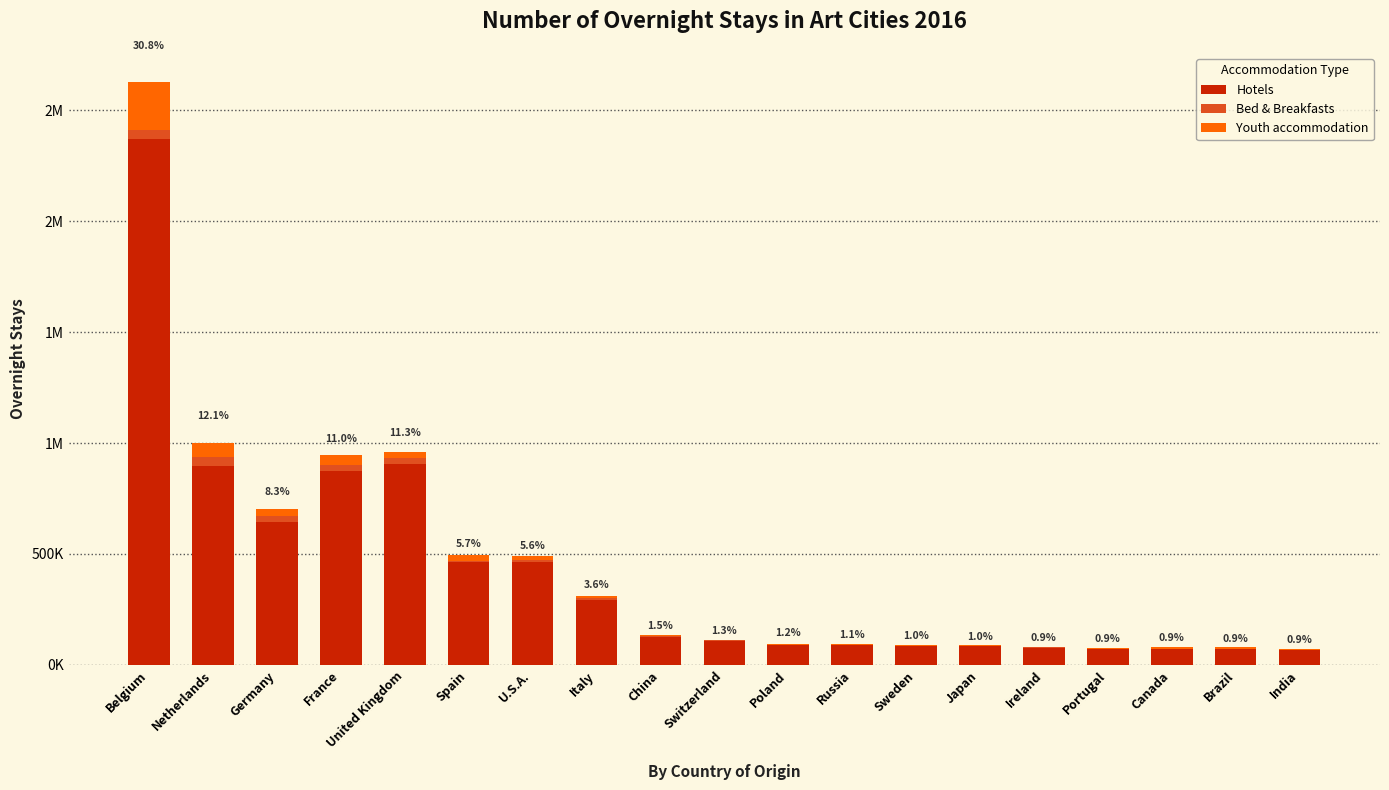

What are all the series names shown in the legend?

Hotels, Bed & Breakfasts, Youth accommodation